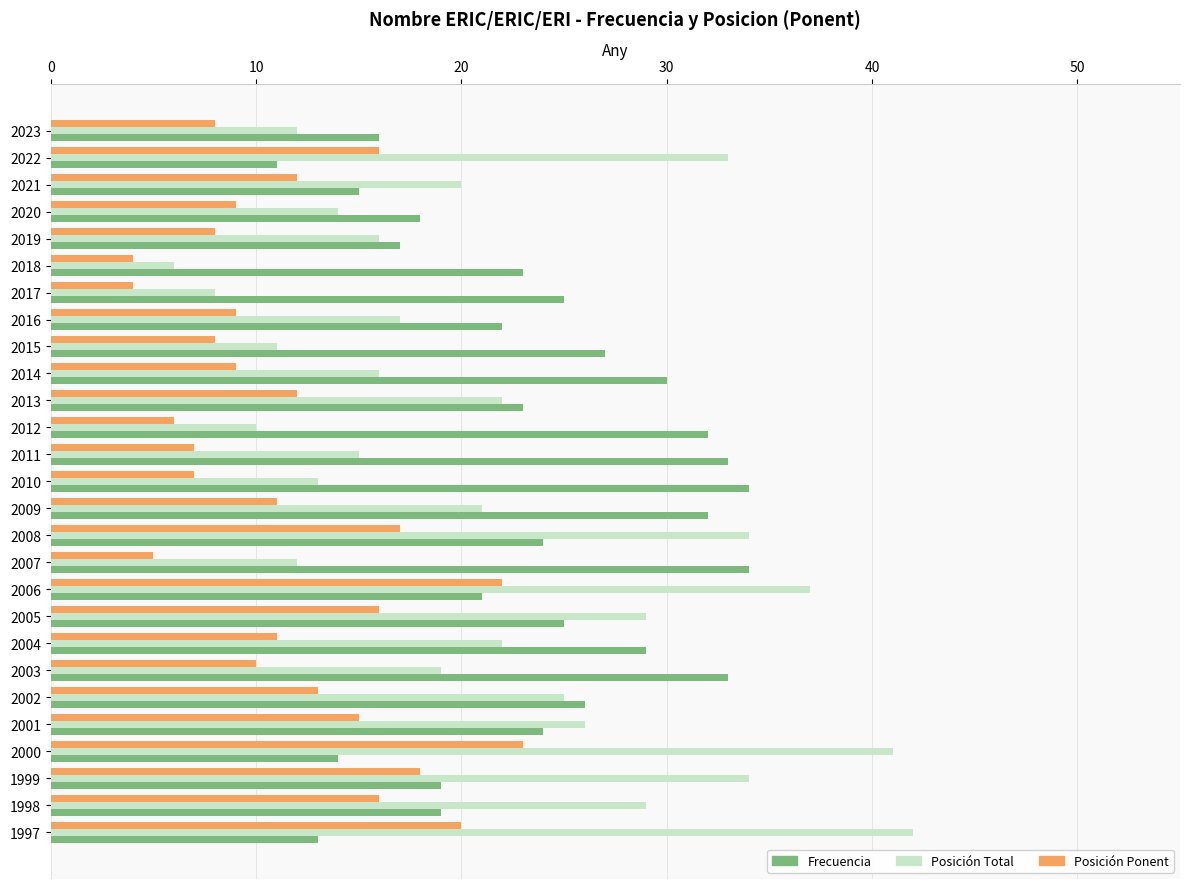

True or false: Posición Total has a value of 42 at 1997.

True